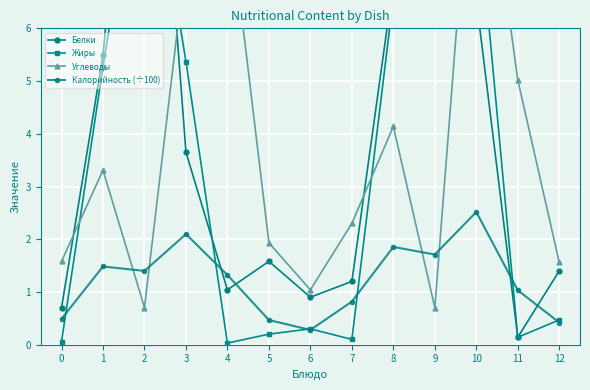

The value of Углеводы at 10 is 15.1. True or false?

False